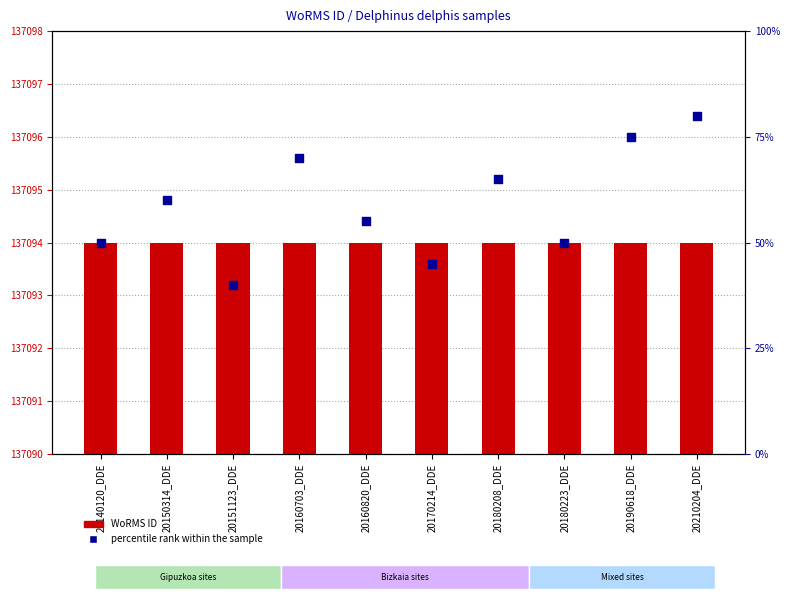

Is the value of WoRMS ID at 20160703_DDE greater than the value of percentile rank within the sample at 20210204_DDE?

No